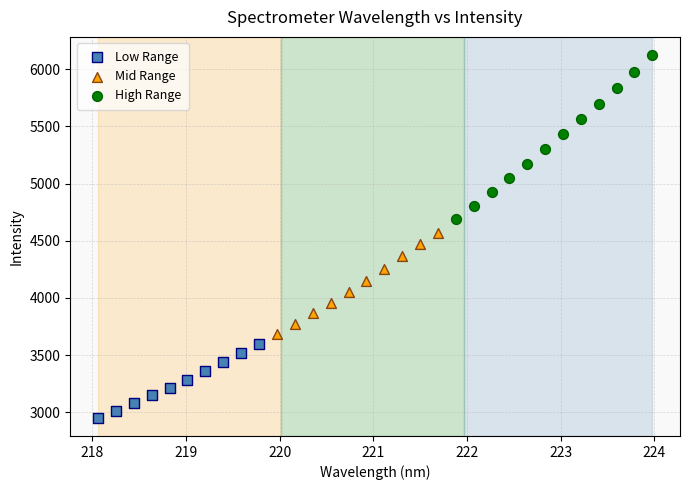

Which series contains the lowest Y value?

Low Range